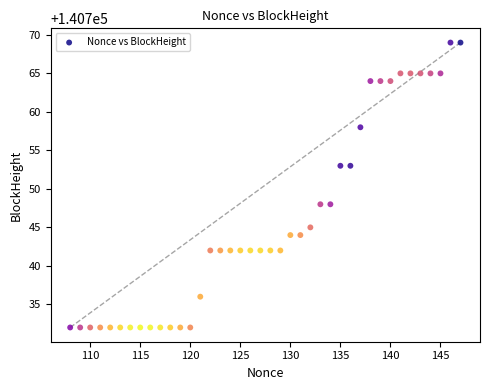

What is the range of X values (max minus min)?

39